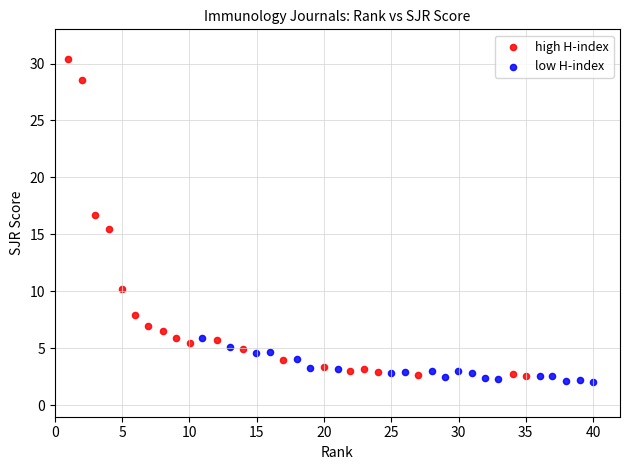

Which series contains the highest Y value?

high H-index